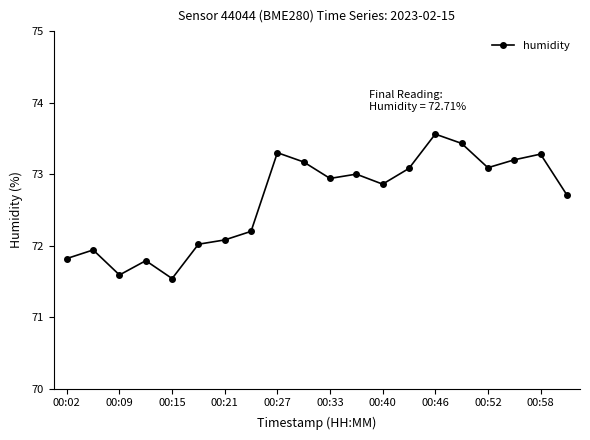

What is the maximum value shown in the chart?

73.6